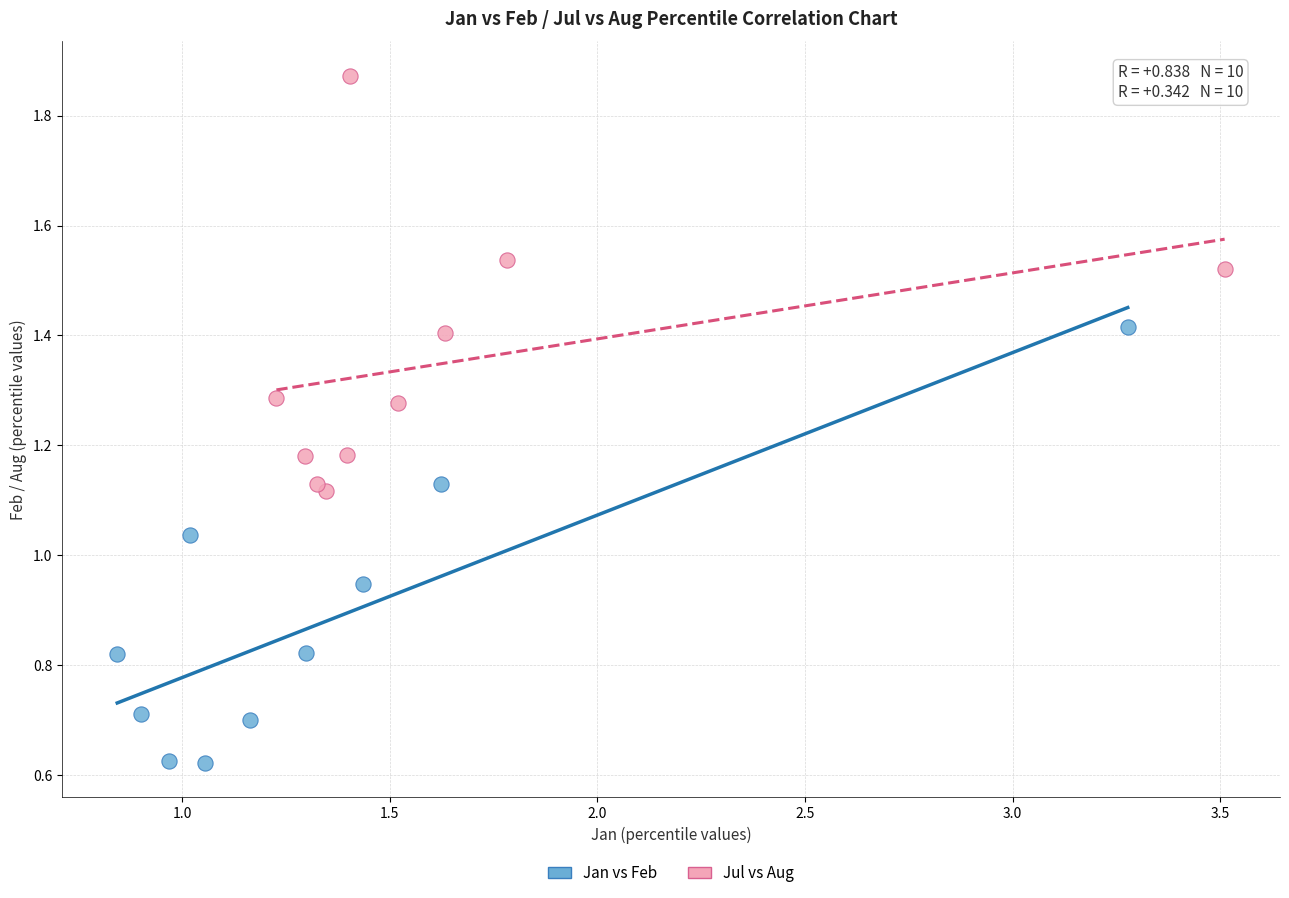

Which series reaches the maximum Y coordinate?

Jul vs Aug